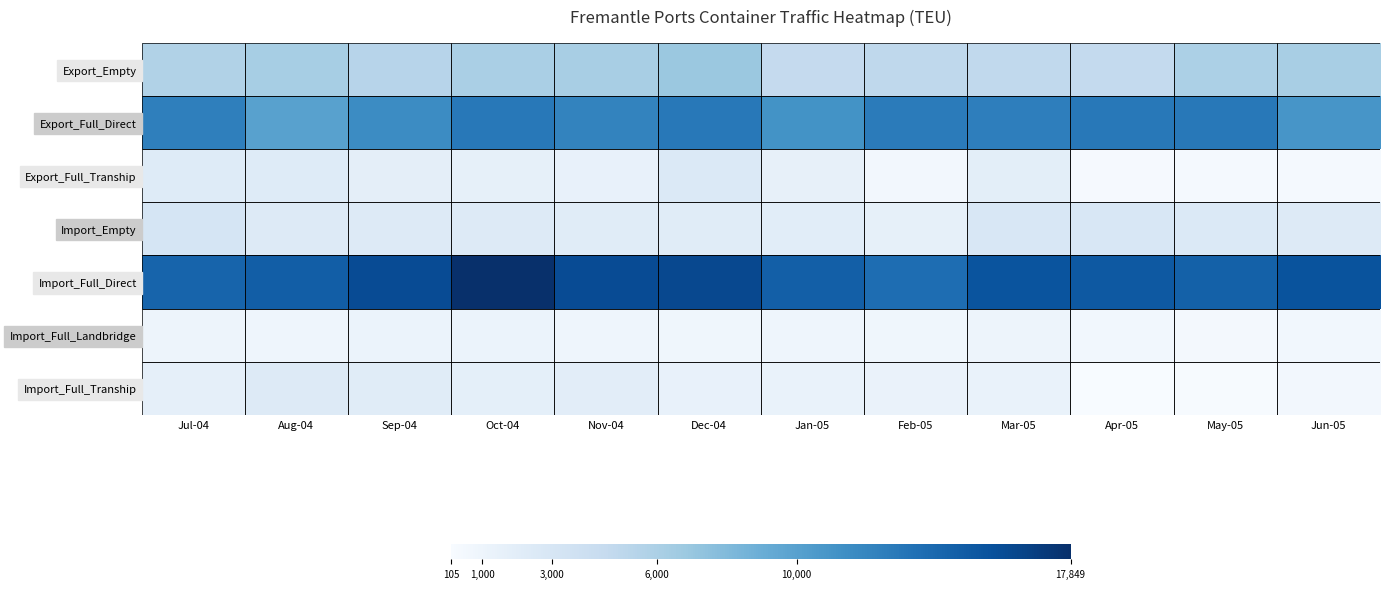

At how many categories does at least one series exceed 6313?

12